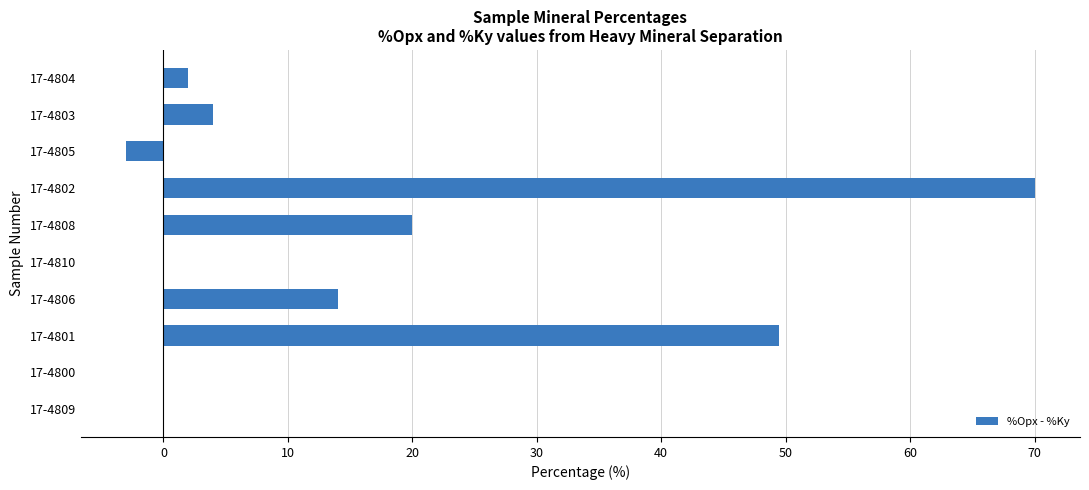

True or false: the data shows 37.7 at 17-4800.

False